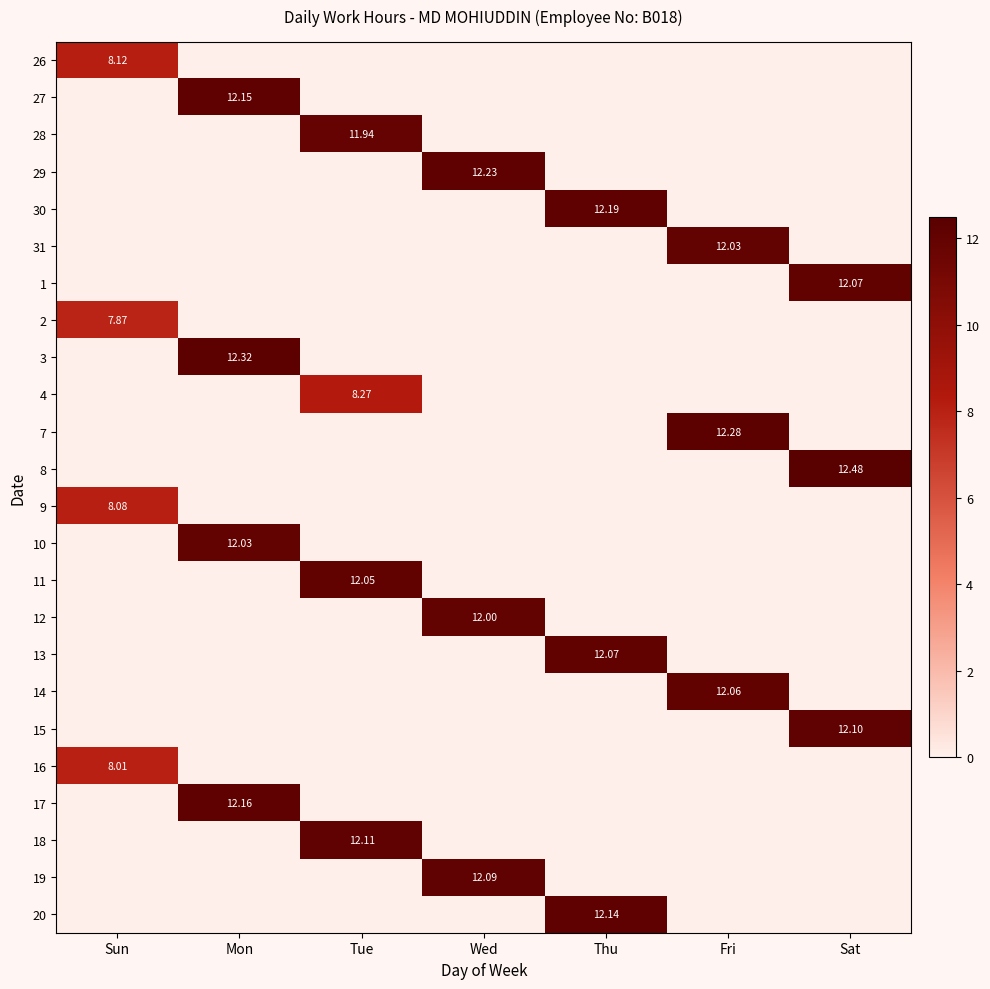

The 1 series shows -6.8 at Wed. True or false?

False